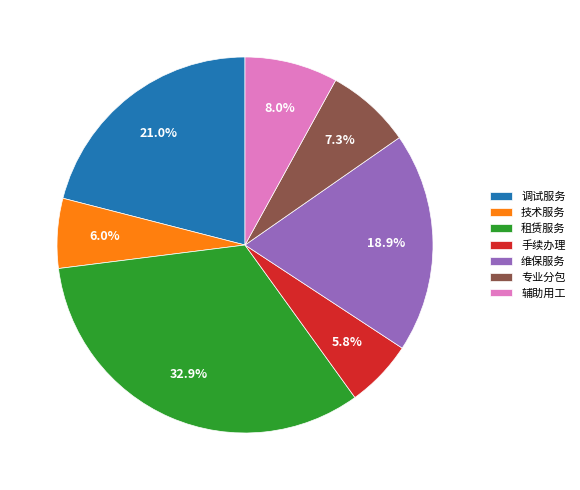

Does any single category account for the majority?

No